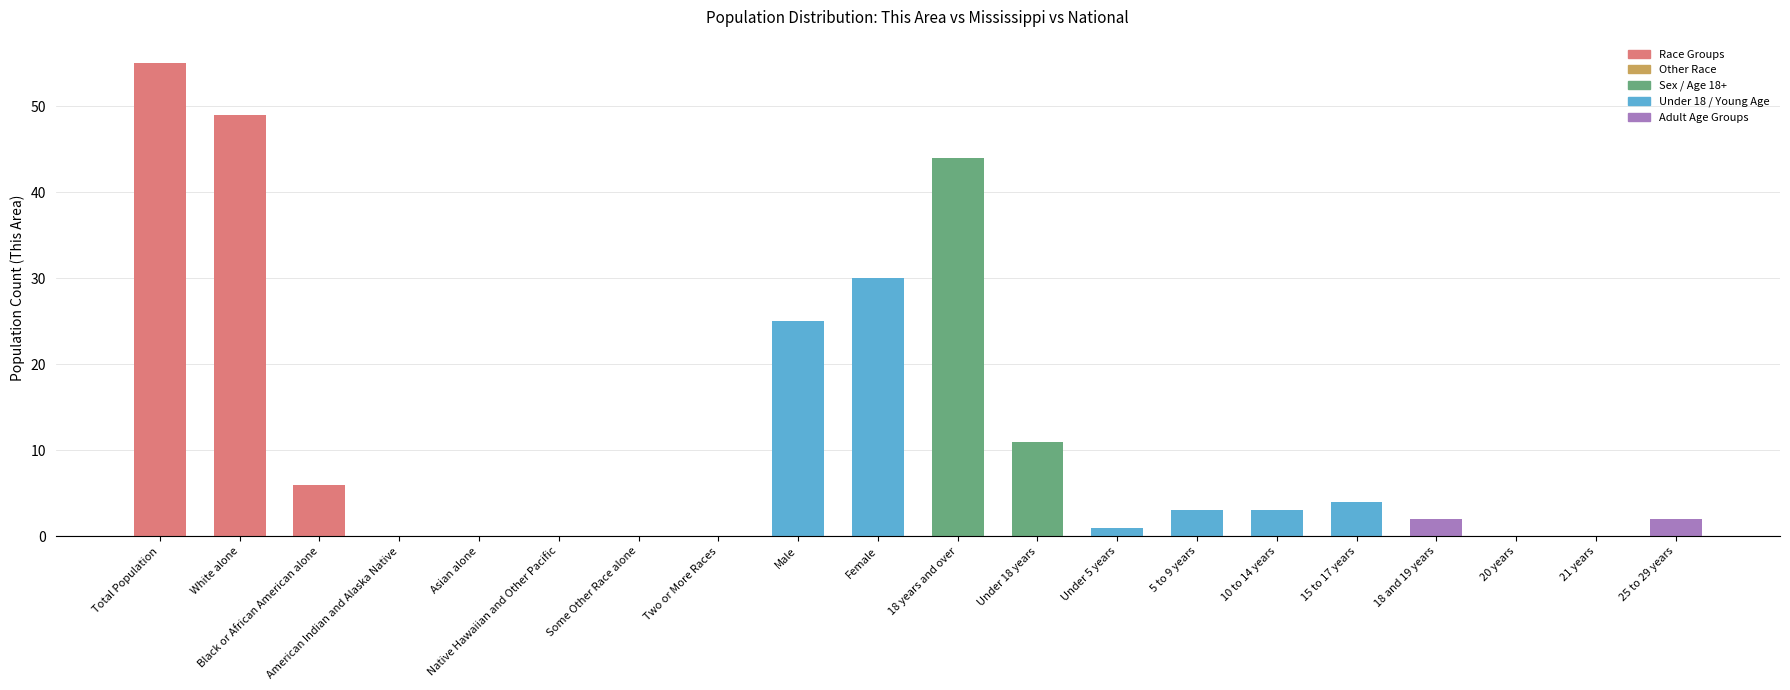

Reading left to right, extract all data points from this chart.

55	49	6	0	0	0	0	0	25	30	44	11	1	3	3	4	2	0	0	2